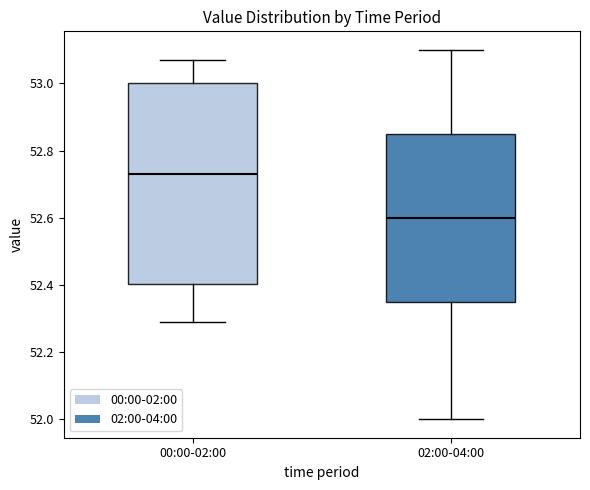

Reading left to right, transcribe this box plot: for each box, give where its median line is, the range the box spans, and where its two whiskers end, as read against the y-axis. The values are not printed on the chart, so give them approximately, as read against the axis.

00:00-02:00: median 52.74, box 52.40 to 53.00, whiskers 52.30 to 53.08
02:00-04:00: median 52.60, box 52.36 to 52.86, whiskers 52.00 to 53.10